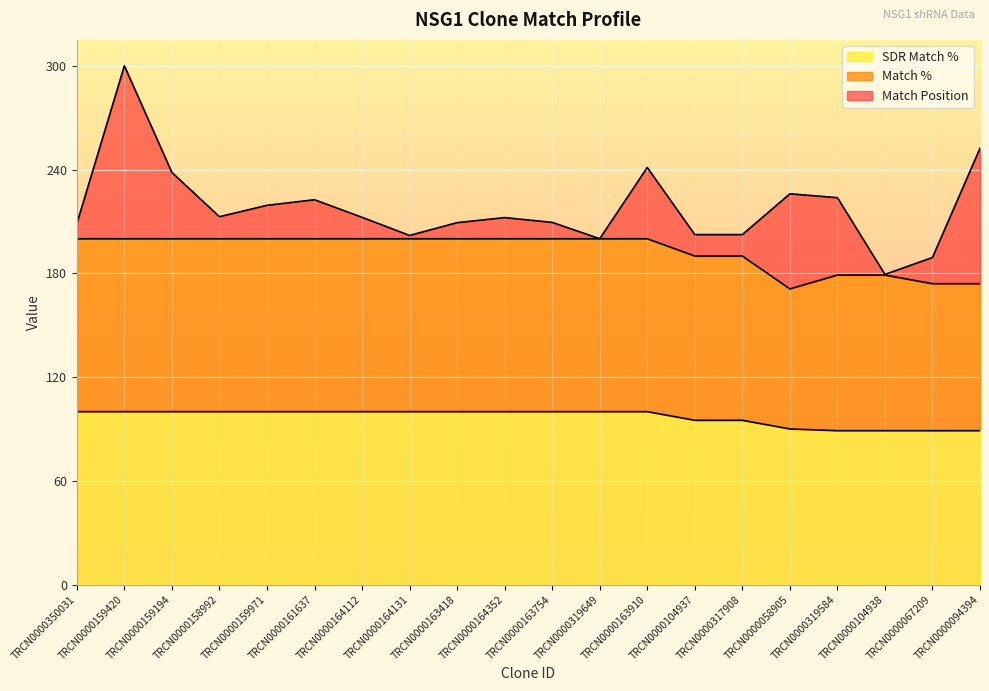

At which category is the sum across all series the highest?

TRCN0000159420